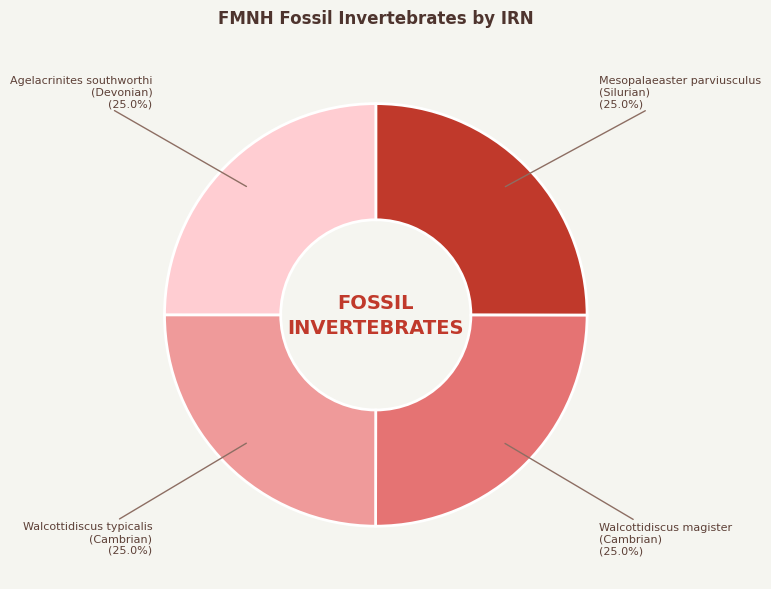

How many slices are in this pie chart?

4